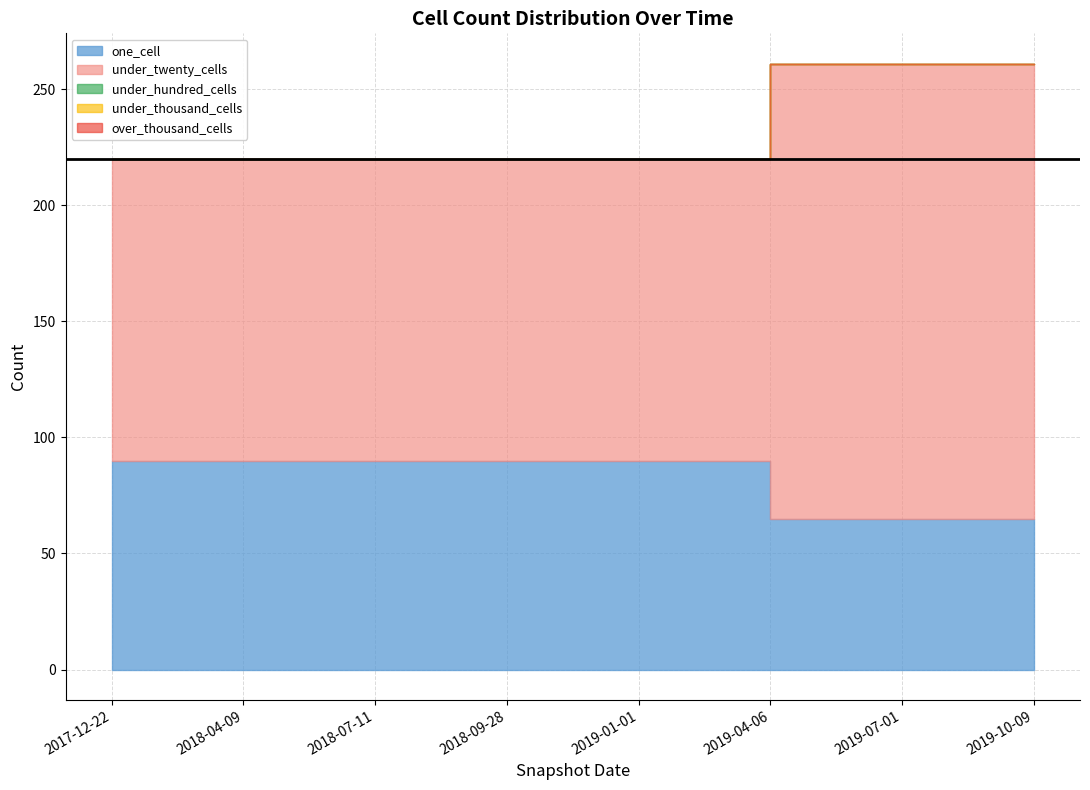

Which label corresponds to the smallest value in the chart?

2017-12-22